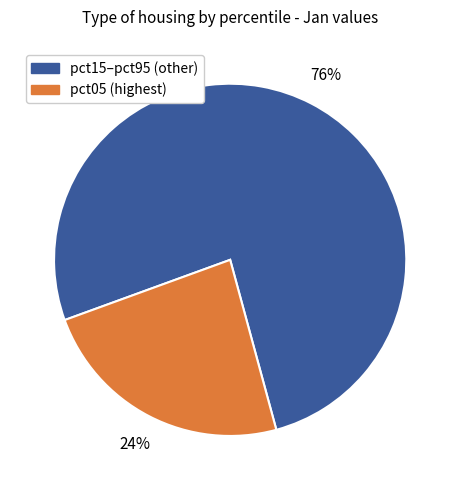

Count the number of slices in the pie.

2